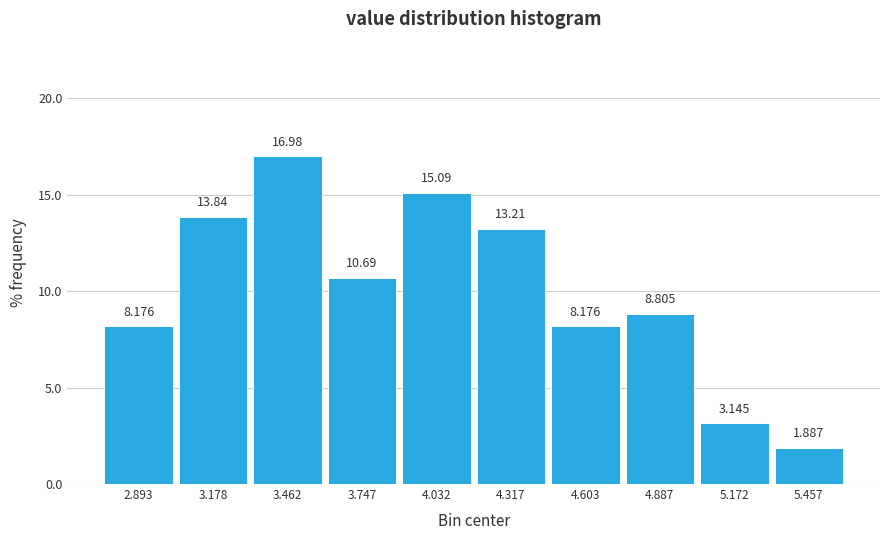

How tall is the bar that spans 3.035 to 3.320 on the x-axis? The bar edges are not printed on the chart, so give them approximately, as read against the axis.

13.836